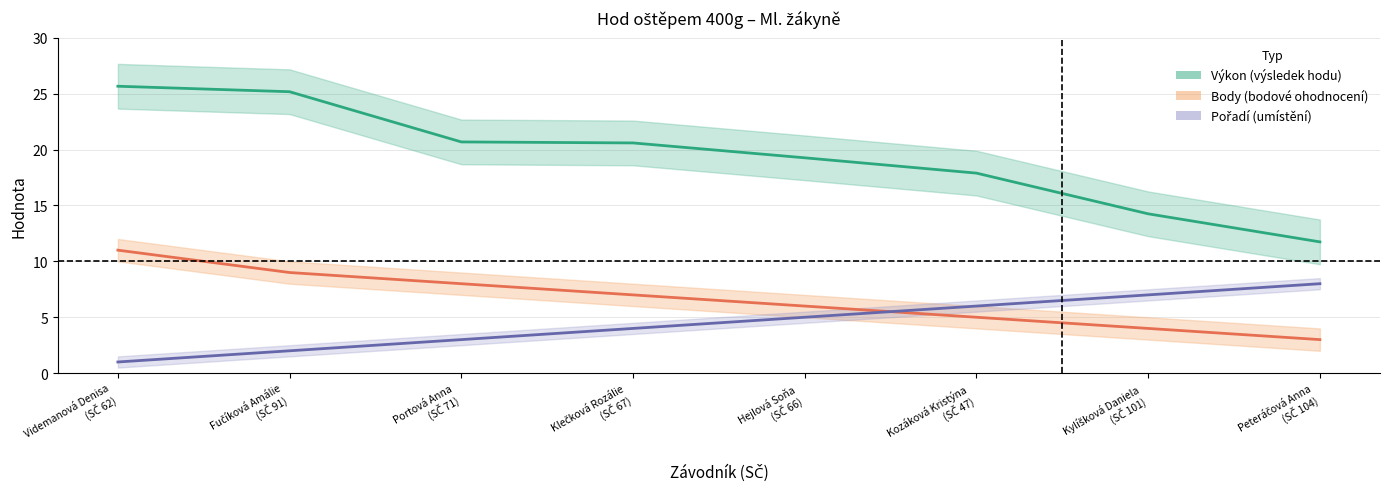

Reading left to right, list all the values displayed in this chart.

Výkon: Videmanová Denisa
(SČ 62)=25.7	Fučíková Amálie
(SČ 91)=25.2	Portová Anna
(SČ 71)=20.7	Klečková Rozálie
(SČ 67)=20.6	Hejlová Soňa
(SČ 66)=19.3	Kozáková Kristýna
(SČ 47)=17.9	Kylíšková Daniela
(SČ 101)=14.2	Peteráčová Anna
(SČ 104)=11.7
Body: Videmanová Denisa
(SČ 62)=11.0	Fučíková Amálie
(SČ 91)=9.0	Portová Anna
(SČ 71)=8.0	Klečková Rozálie
(SČ 67)=7.0	Hejlová Soňa
(SČ 66)=6.0	Kozáková Kristýna
(SČ 47)=5.0	Kylíšková Daniela
(SČ 101)=4.0	Peteráčová Anna
(SČ 104)=3.0
Pořadí: Videmanová Denisa
(SČ 62)=1.0	Fučíková Amálie
(SČ 91)=2.0	Portová Anna
(SČ 71)=3.0	Klečková Rozálie
(SČ 67)=4.0	Hejlová Soňa
(SČ 66)=5.0	Kozáková Kristýna
(SČ 47)=6.0	Kylíšková Daniela
(SČ 101)=7.0	Peteráčová Anna
(SČ 104)=8.0